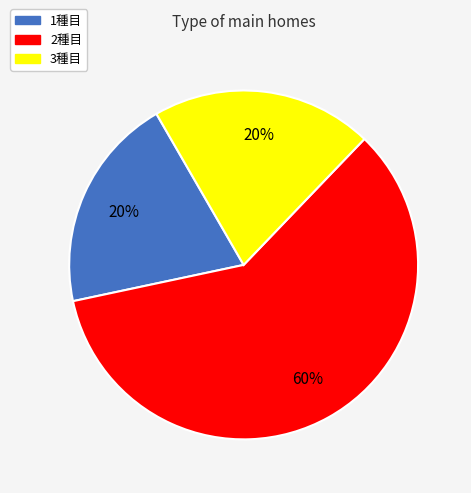

True or false: 3種目 accounts for 20% of the total.

True